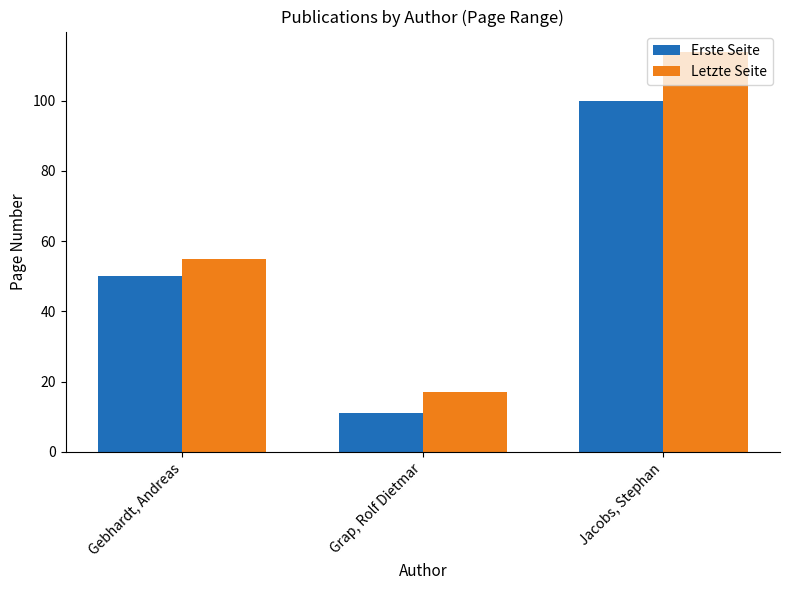

Reading left to right, what are all the values shown in this chart?

Erste Seite: Gebhardt, Andreas=50	Grap, Rolf Dietmar=11	Jacobs, Stephan=100
Letzte Seite: Gebhardt, Andreas=55	Grap, Rolf Dietmar=17	Jacobs, Stephan=114